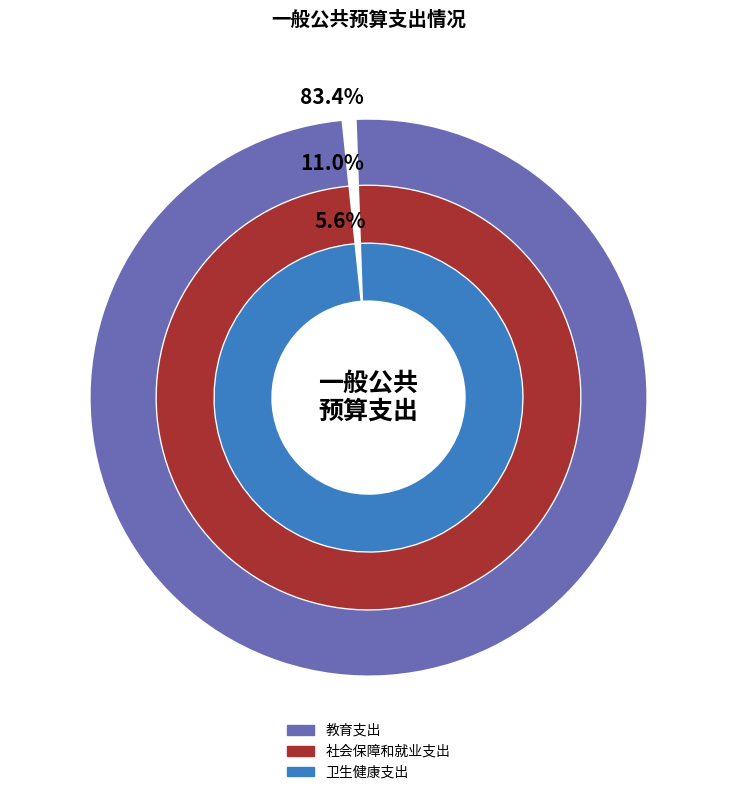

What percentage is the 教育支出 slice, to the nearest percent?

83%